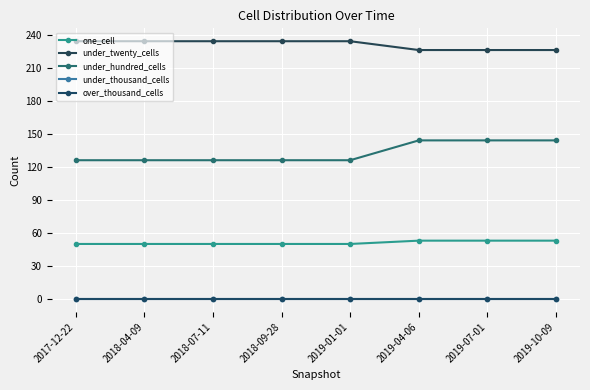

The one_cell series shows 33 at 2018-04-09. True or false?

False